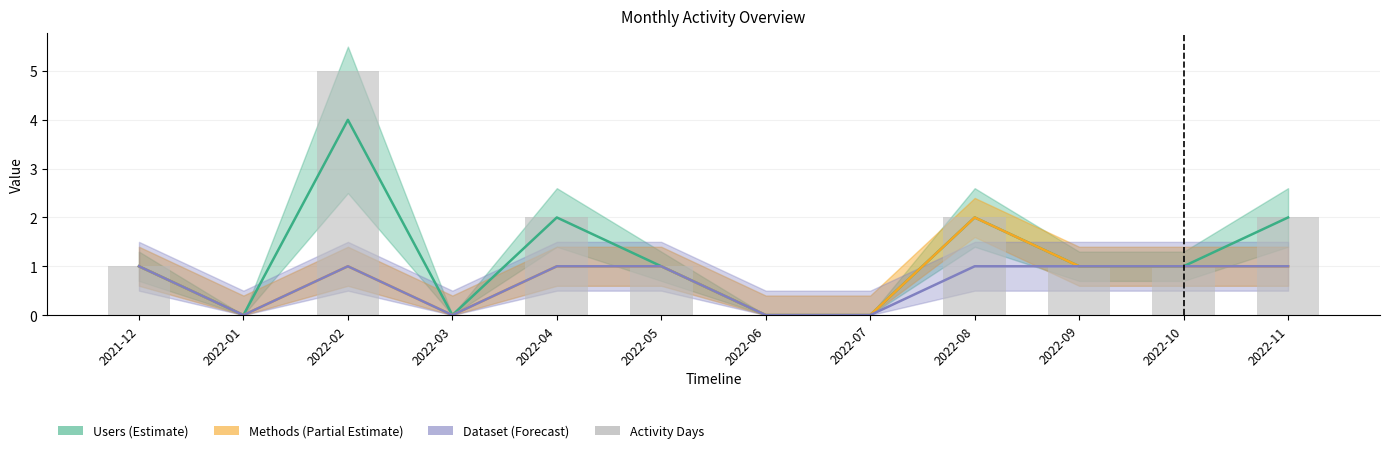

Rank the categories by value from lowest to highest.

2022-01, 2022-03, 2022-06, 2022-07, 2021-12, 2022-05, 2022-09, 2022-10, 2022-04, 2022-08, 2022-11, 2022-02